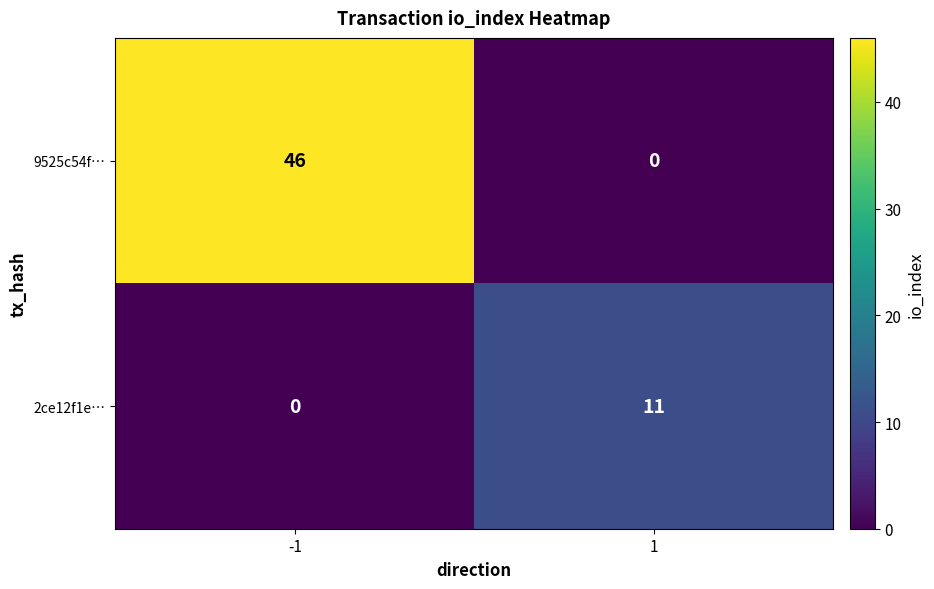

List the series in order of their overall mean, highest first.

9525c54f…, 2ce12f1e…